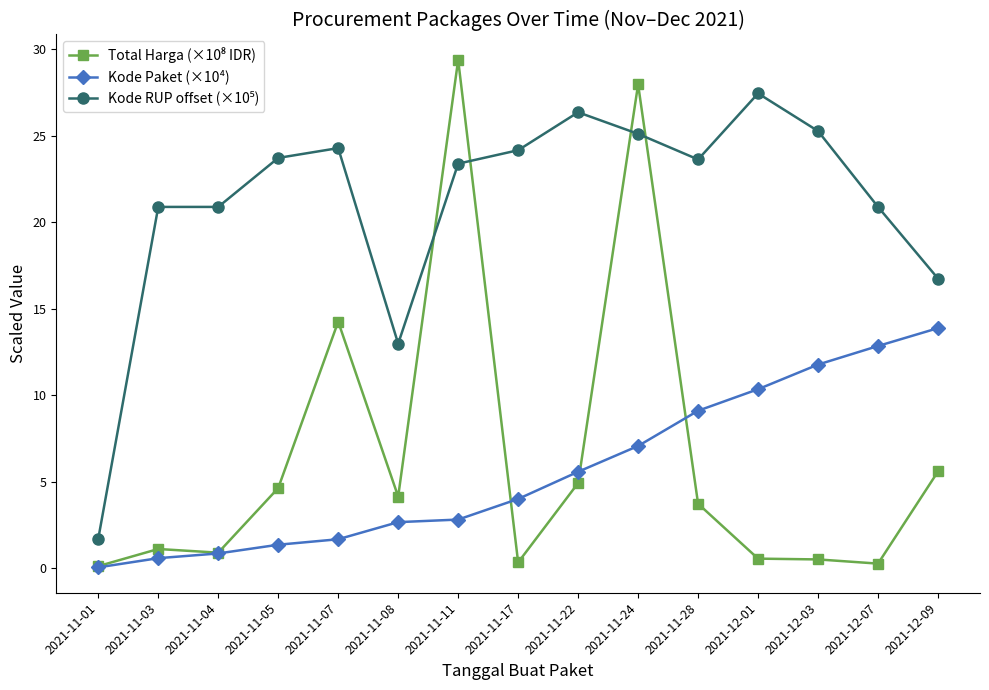

Is this an area chart (filled region under the line)?

No